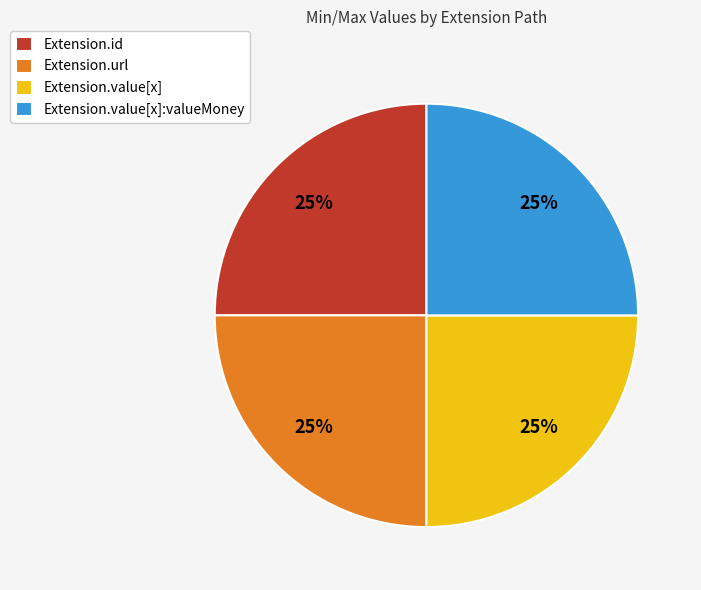

Count the number of slices in the pie.

4